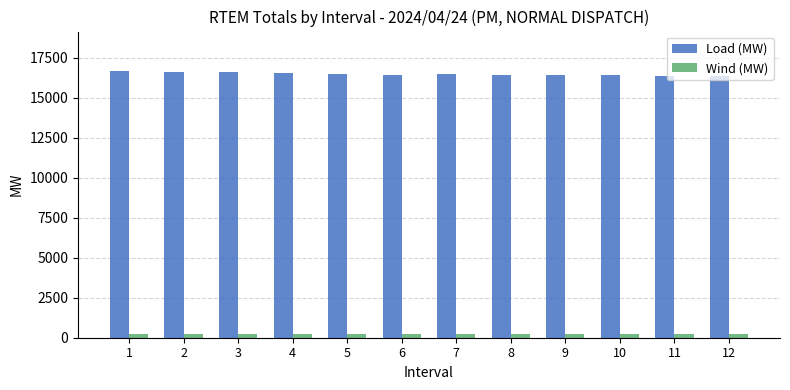

Which series has the largest range (max minus min)?

Load (MW)